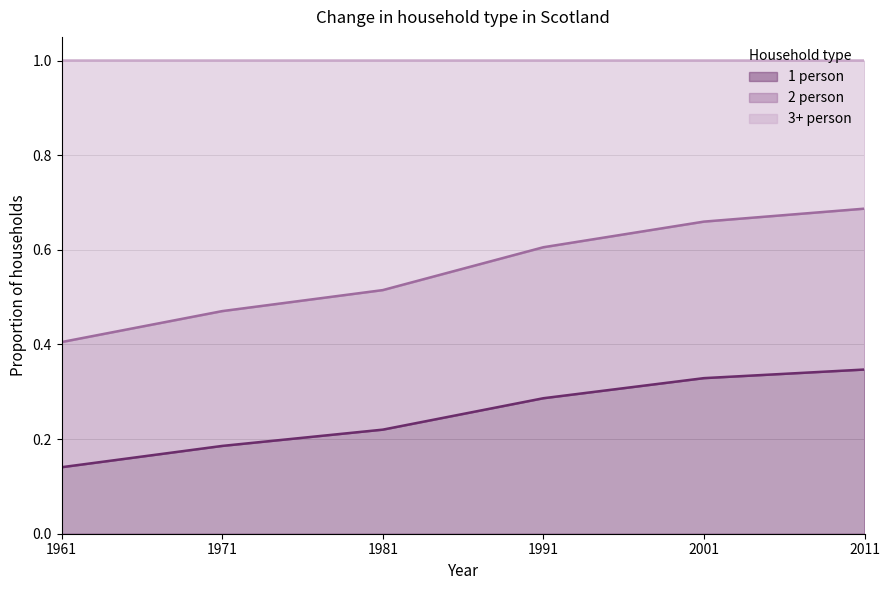

The 1 person series shows 0.2 at 1961. True or false?

False